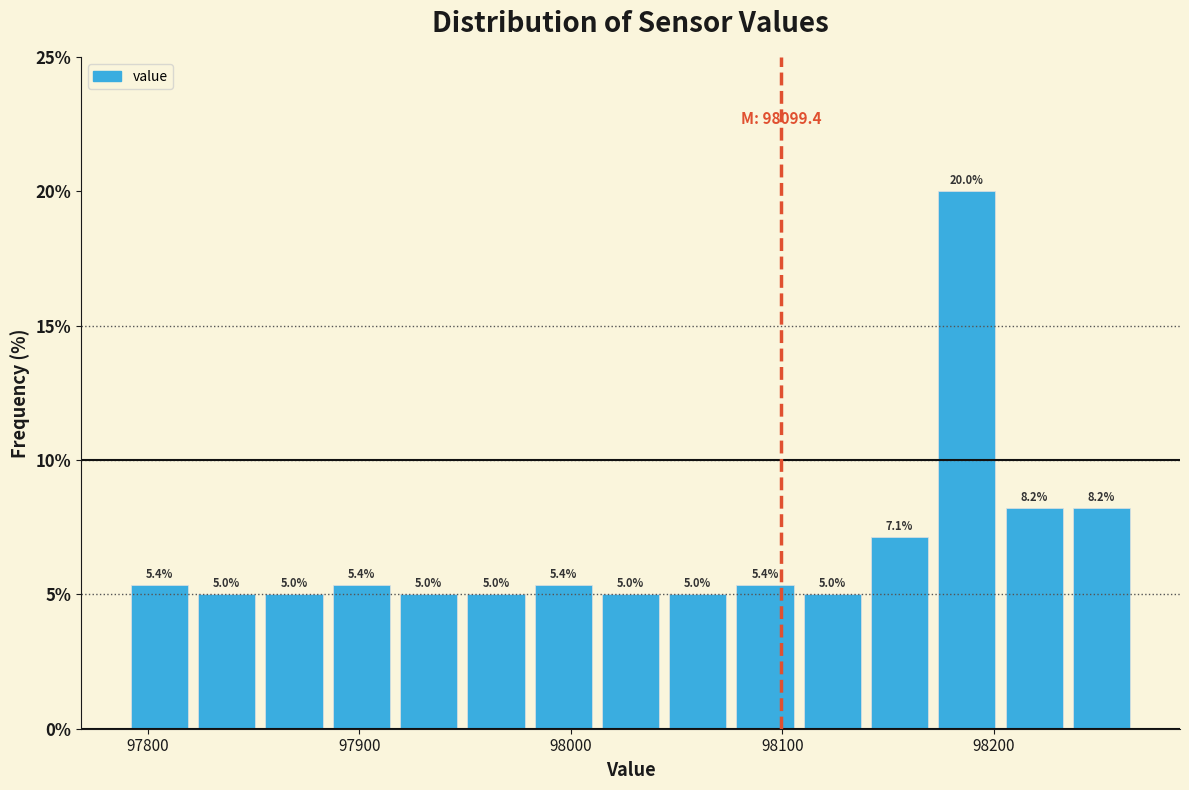

Read against the x-axis, roughly where is the centre of the tallest bar?

98190